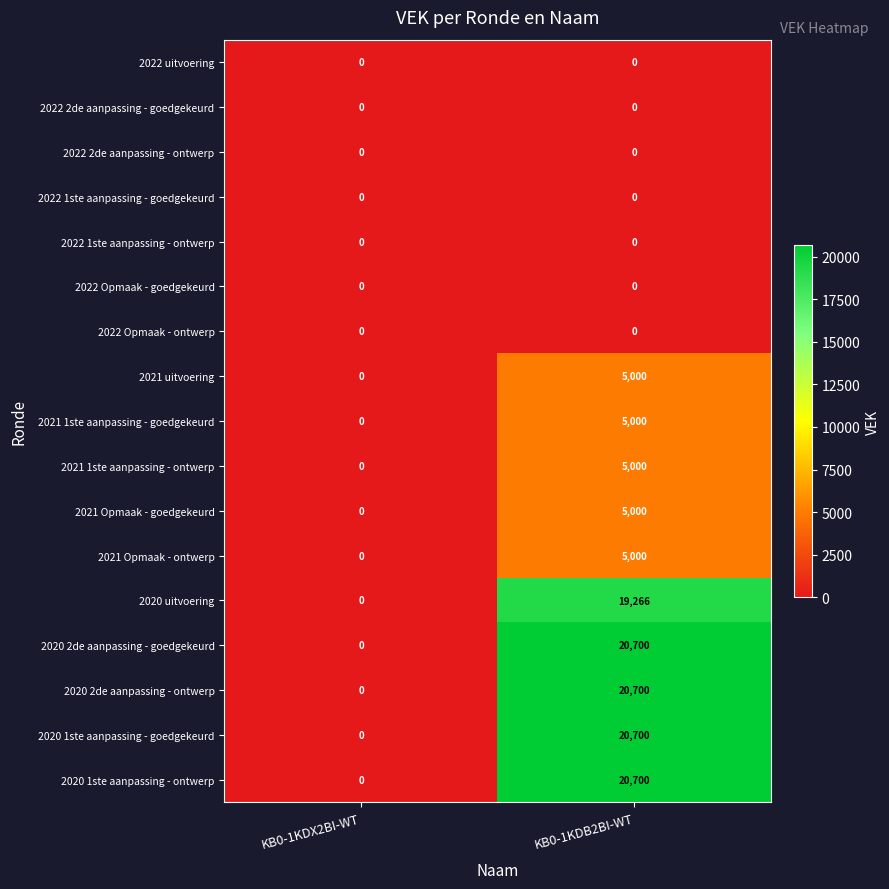

Is the value of 2020 uitvoering at KB0-1KDX2BI-WT greater than the value of 2020 2de aanpassing - goedgekeurd at KB0-1KDB2BI-WT?

No